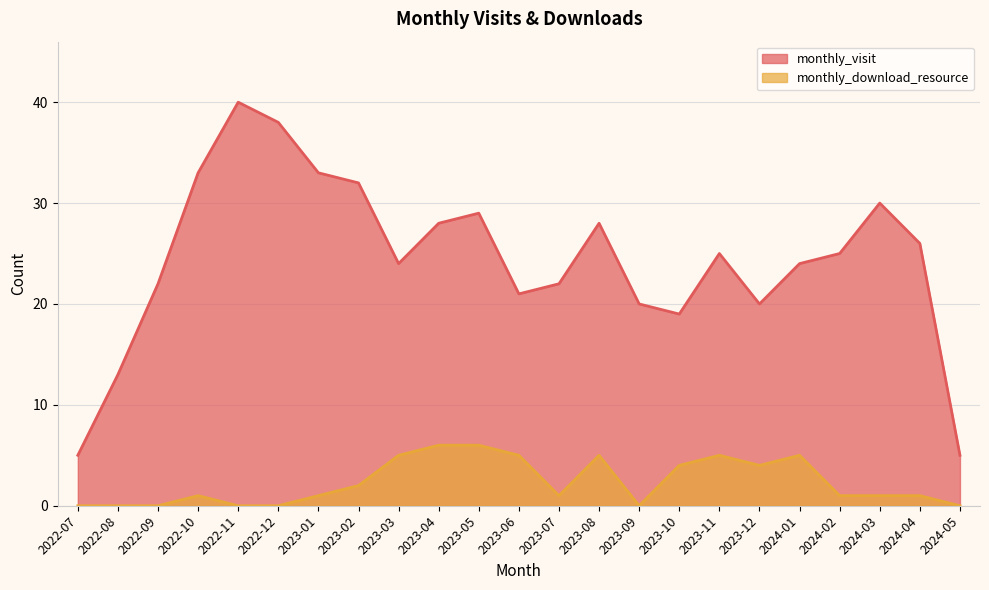

What is the difference between the maximum and minimum values in the monthly_download_resource series?

6